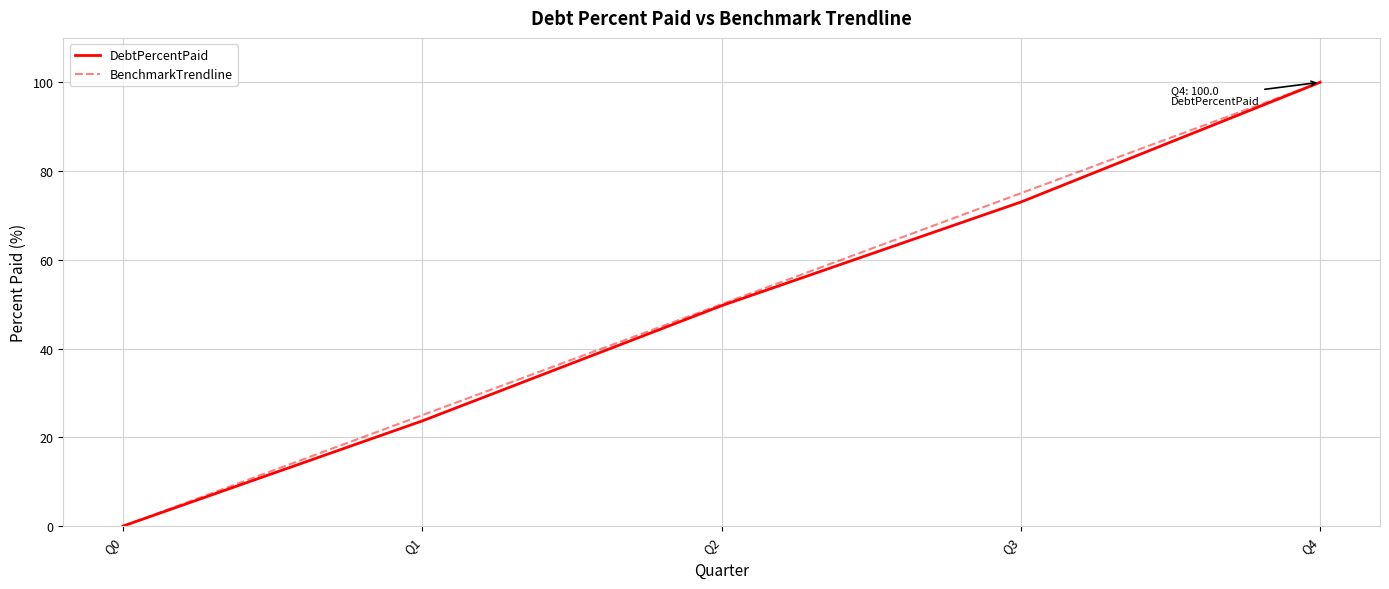

Is the value of DebtPercentPaid at Q4 greater than the value of BenchmarkTrendline at Q0?

Yes